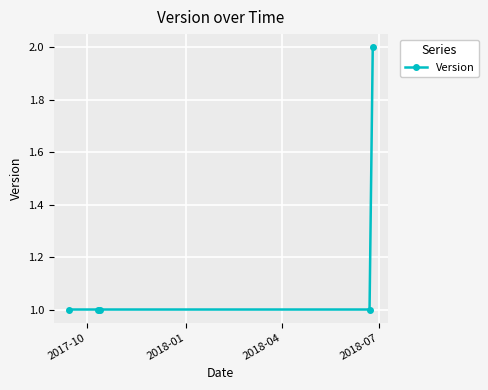

What is the value of the 4th point from the left?

1